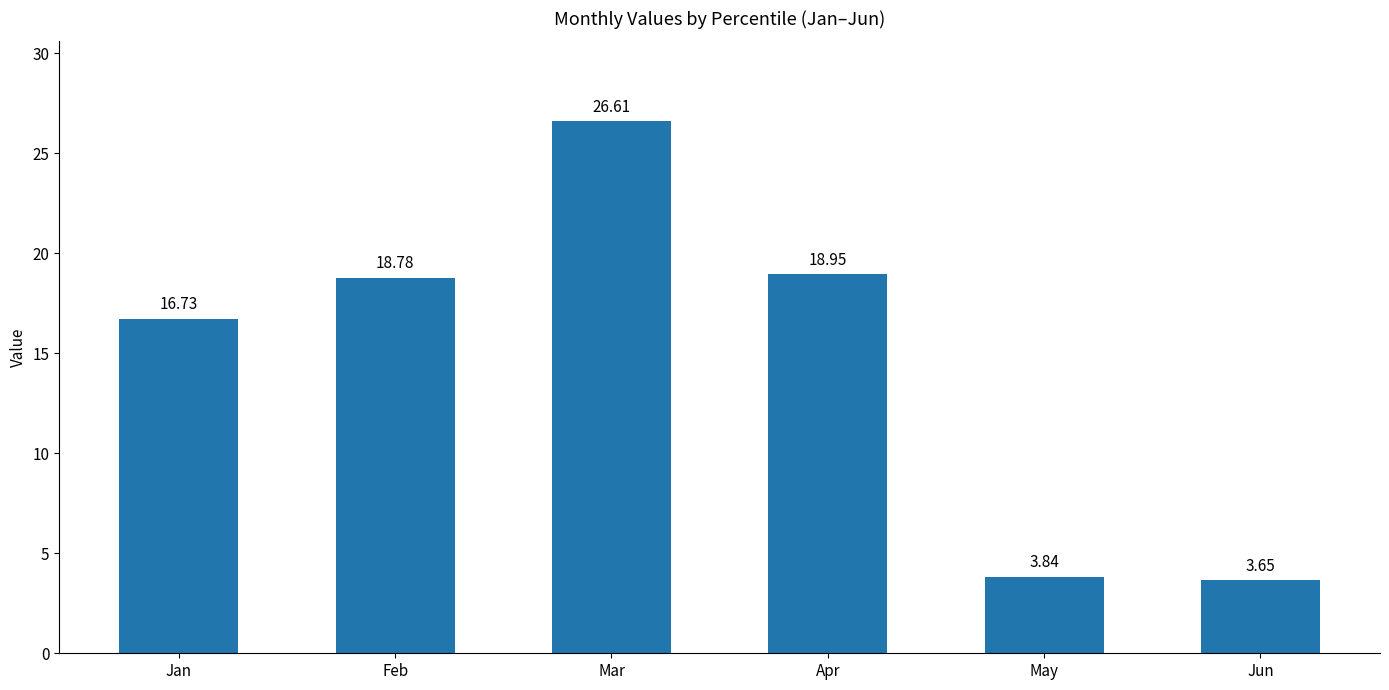

Between Feb and May, which is larger?

Feb